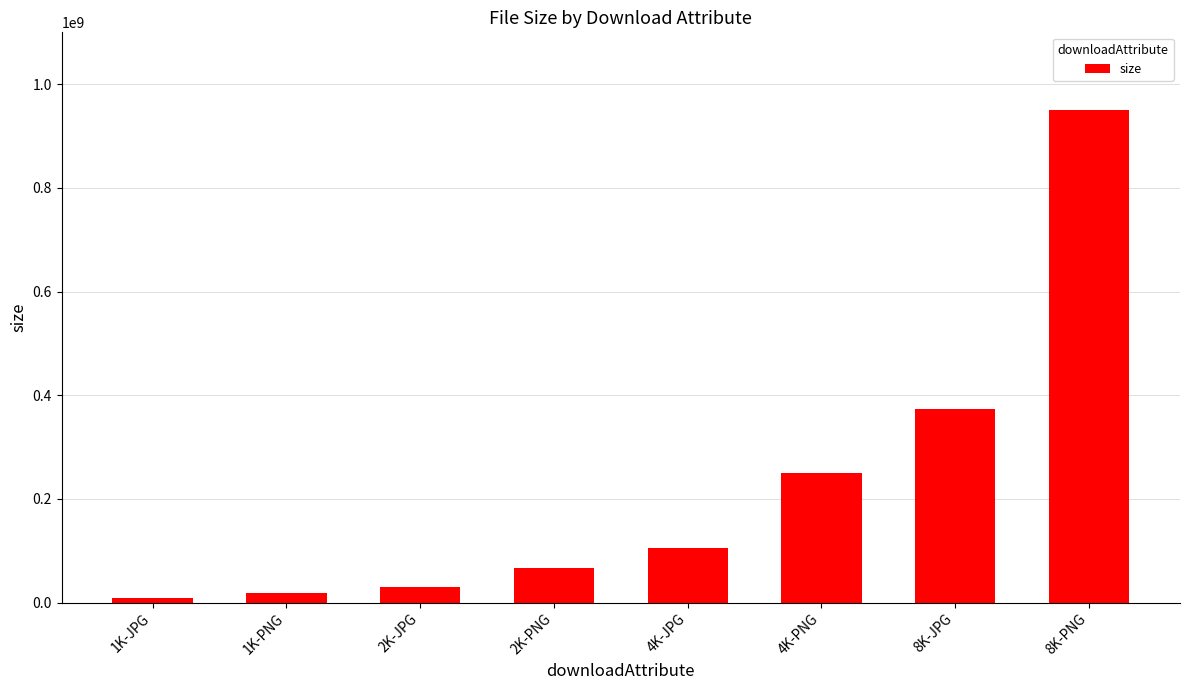

Reading right to left, what are all the values shown in this chart?

8K-PNG=950090233	8K-JPG=373154464	4K-PNG=250429241	4K-JPG=104345225	2K-PNG=65969797	2K-JPG=30085703	1K-PNG=17858298	1K-JPG=9069600